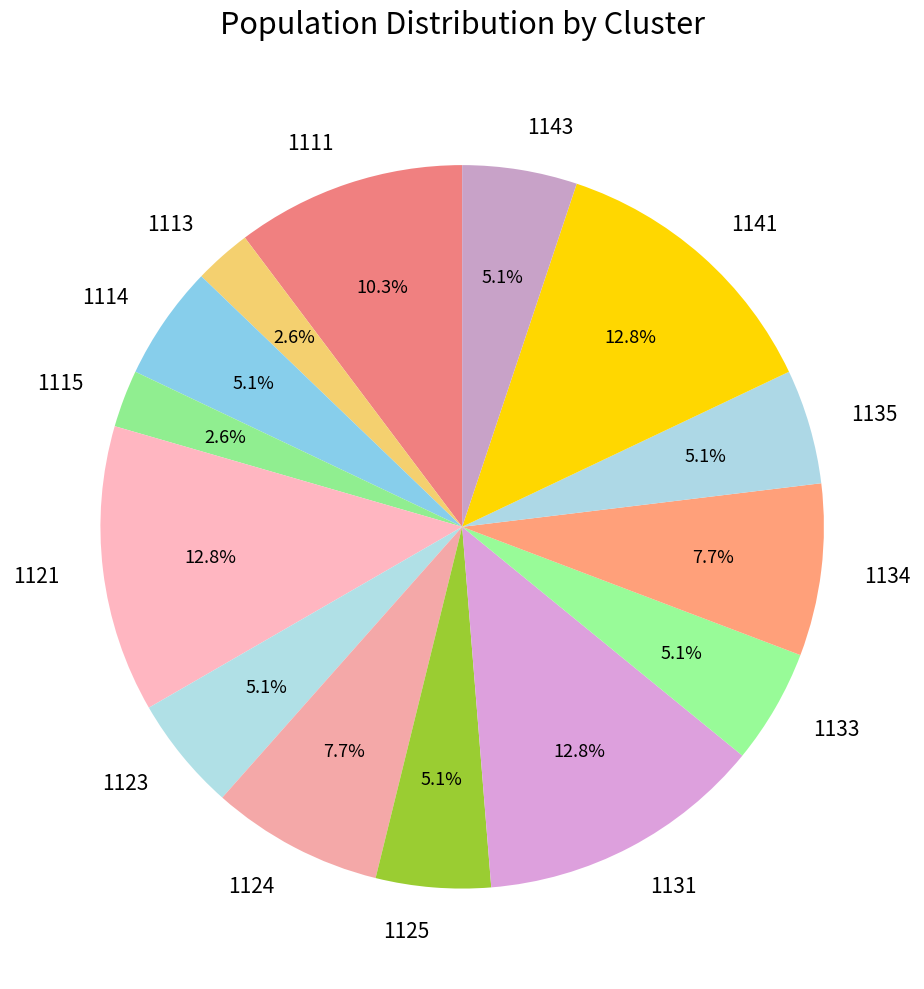

Is 1114 the majority of the pie?

No